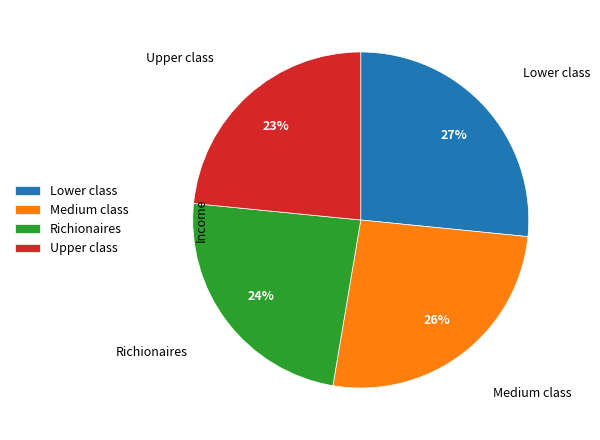

True or false: Lower class accounts for 40% of the total.

False